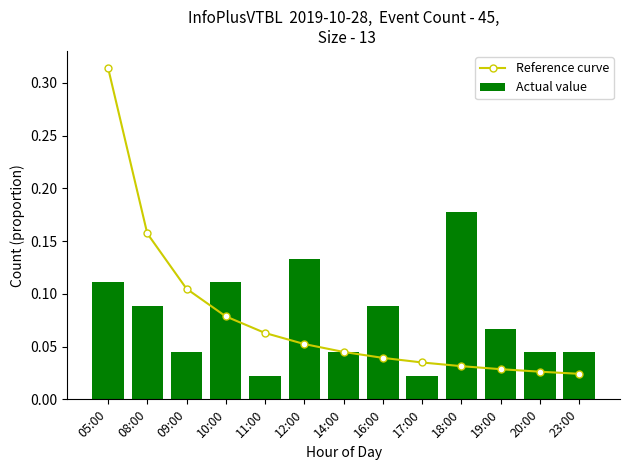

Is it true that Reference curve equals 0.3 at 05:00?

True